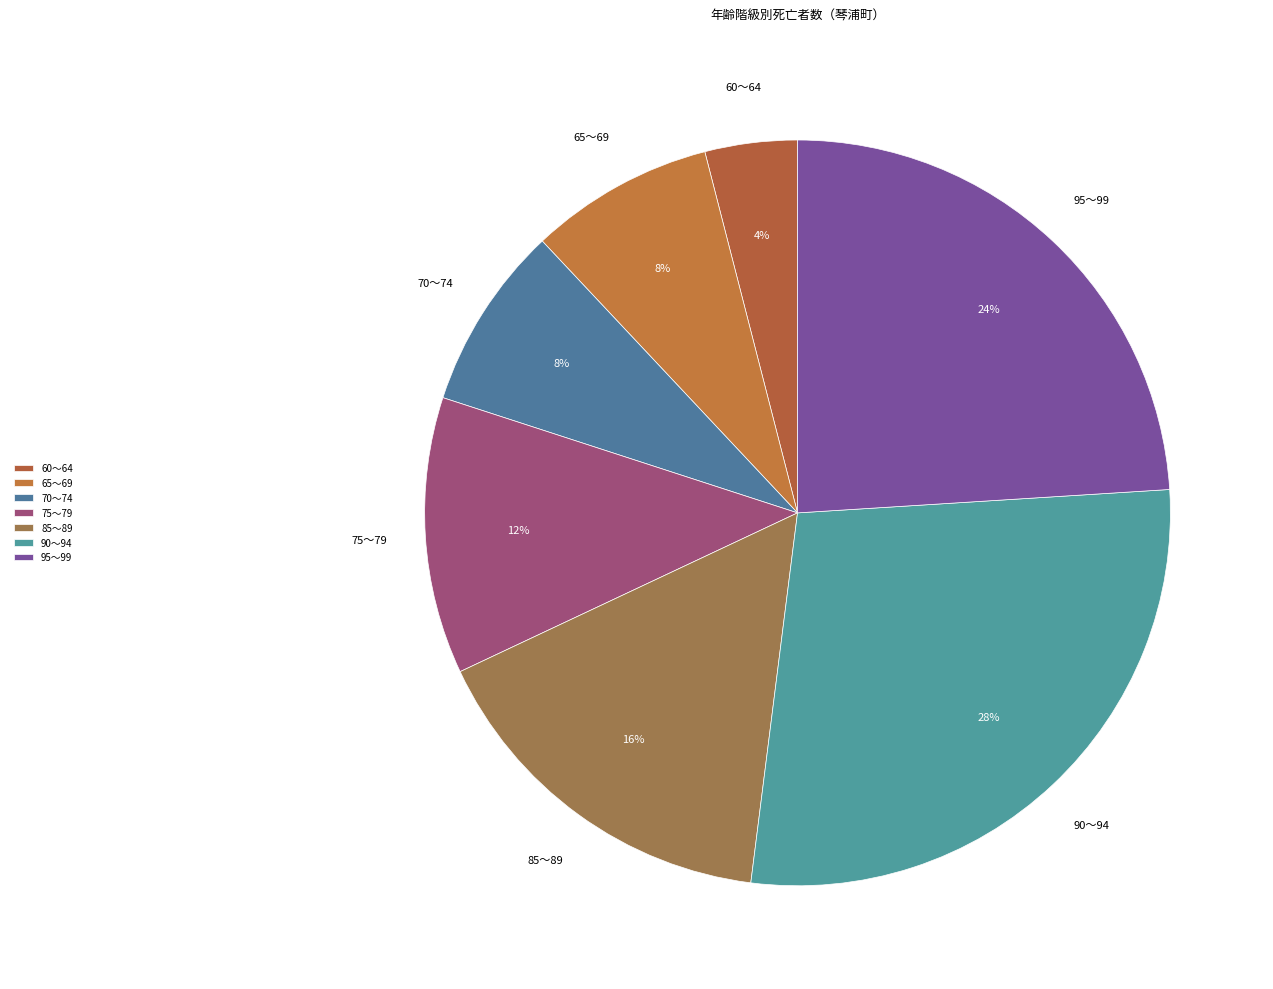

Which category has the biggest portion of the pie?

90～94